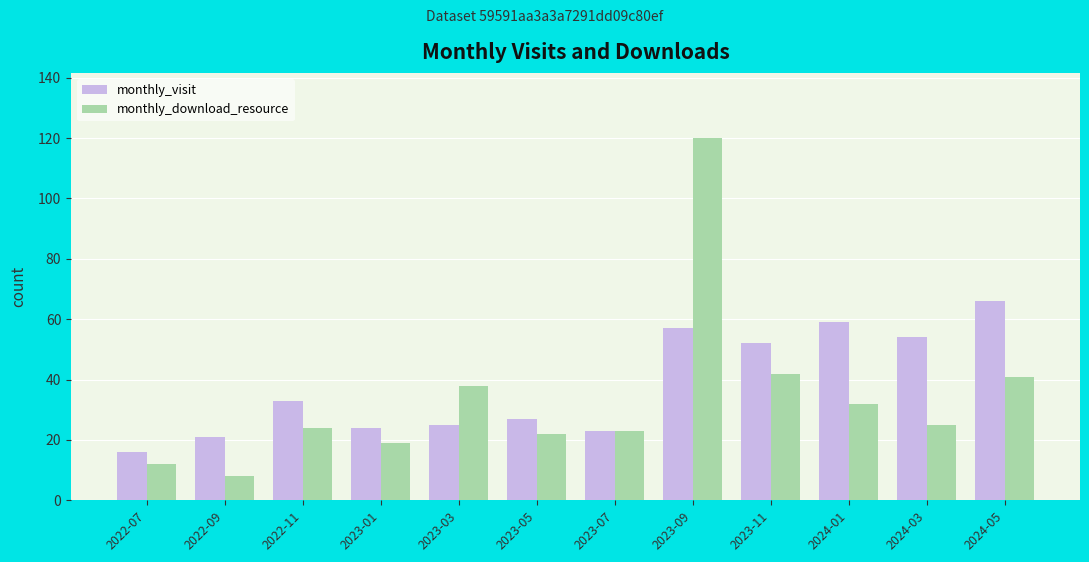

What is the difference between the highest and lowest values at 2022-07?

4